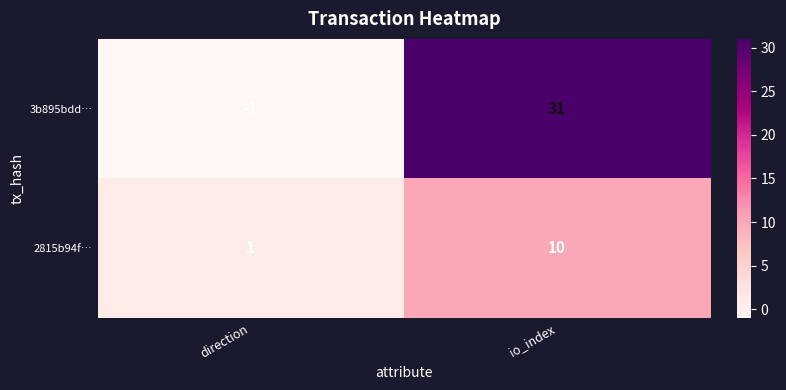

Reading left to right, transcribe all the data shown in this chart.

3b895bdd…: direction=-1	io_index=31
2815b94f…: direction=1	io_index=10